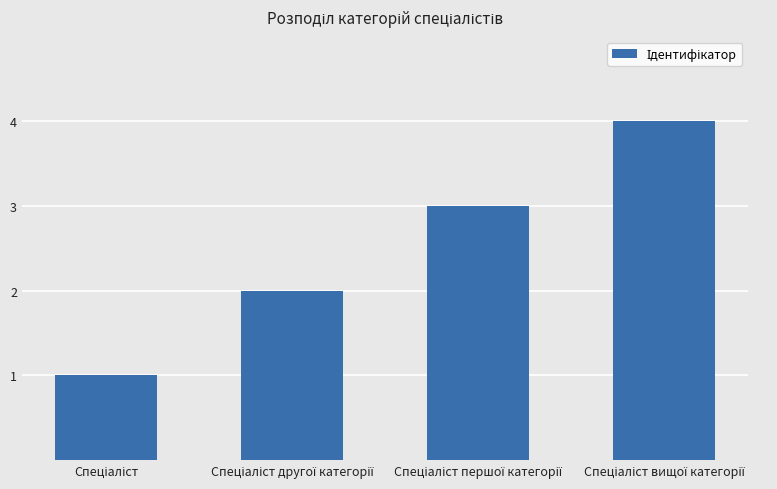

What is the greatest value displayed?

4